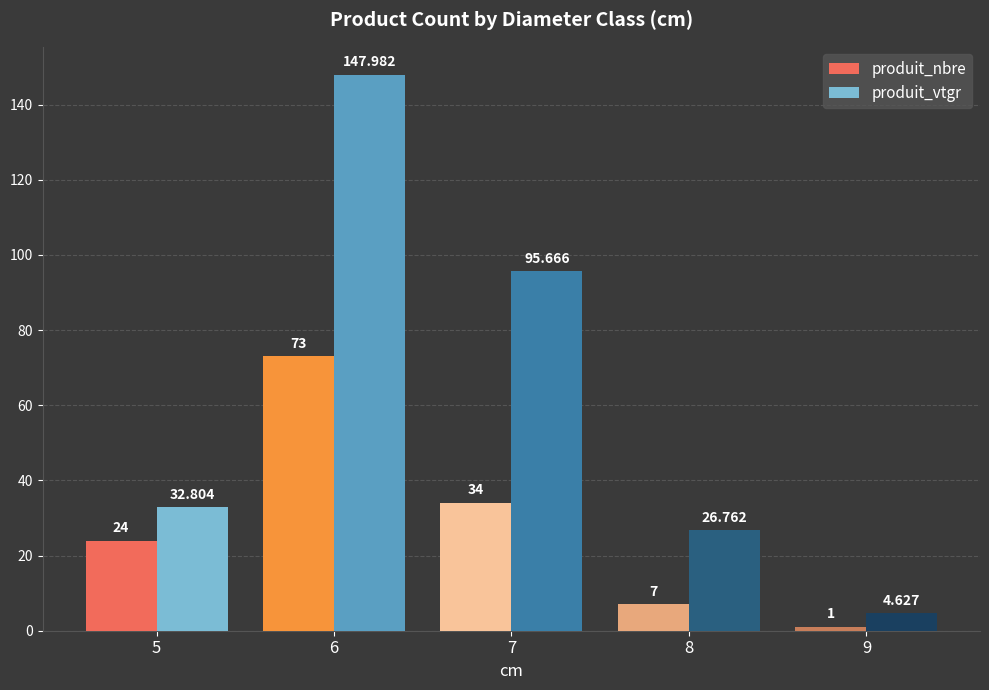

List the labels in order of produit_nbre value, smallest first.

9, 8, 5, 7, 6